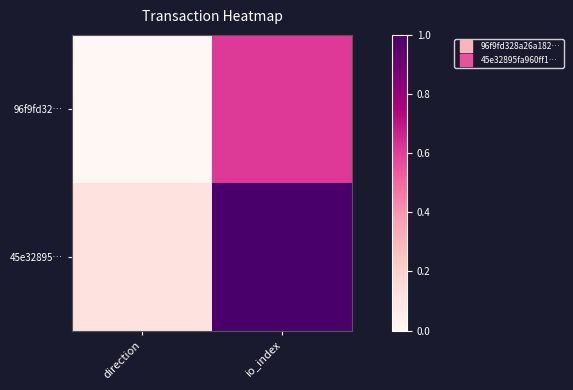

How many series are shown in this chart?

2